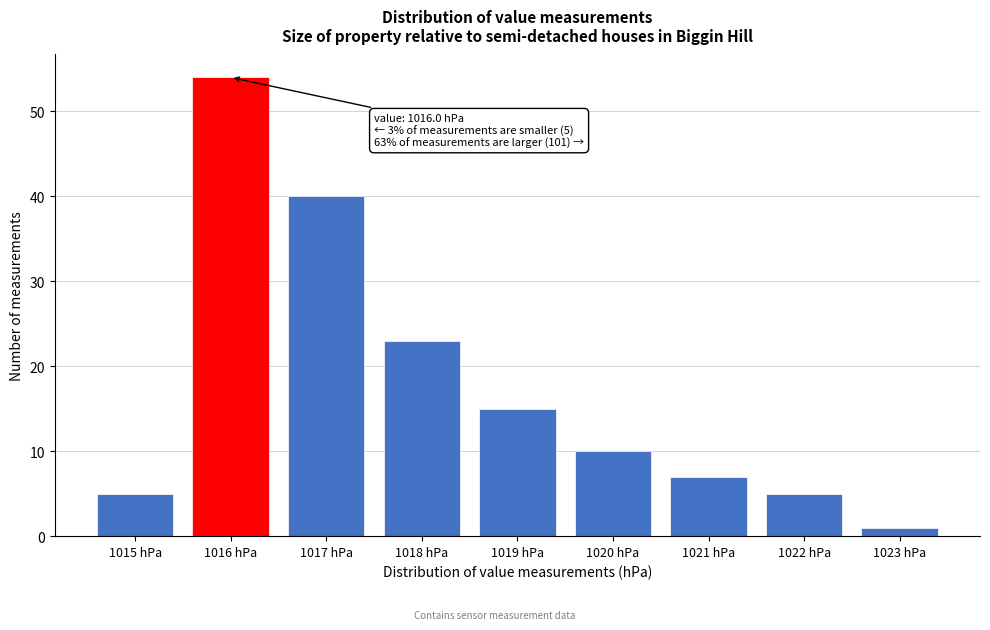

Over which range of the x-axis is the bar tallest?

1015.5 to 1016.5